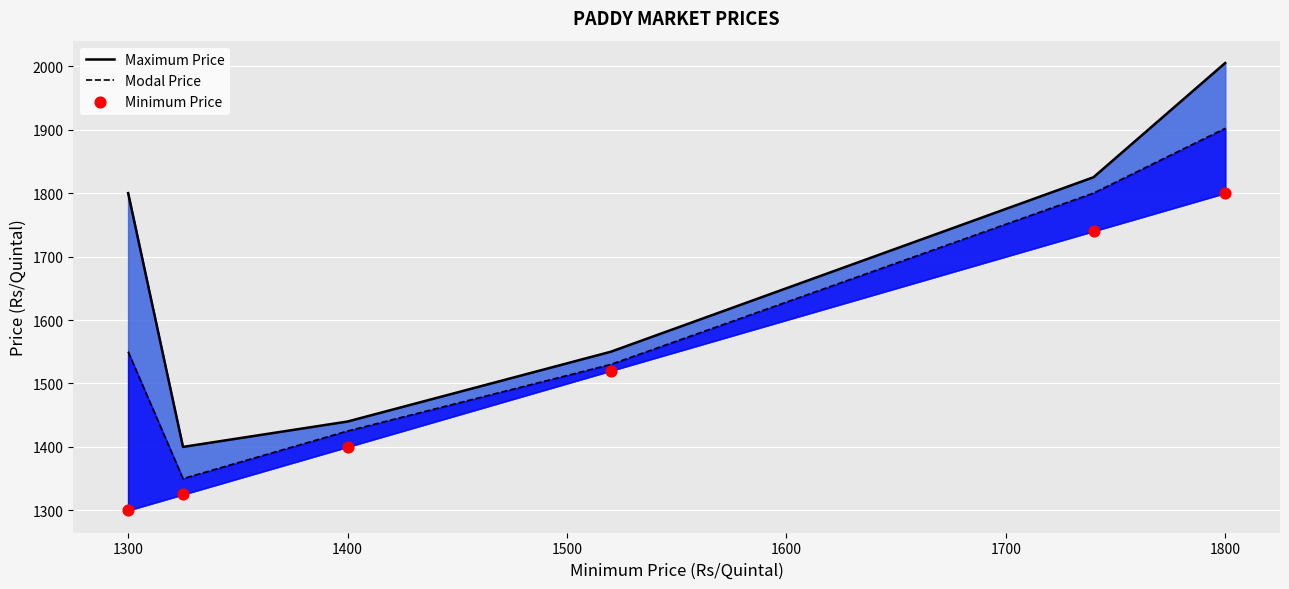

Is the value of Modal Price at 1600 greater than the value of Minimum Price at 1200?

Yes